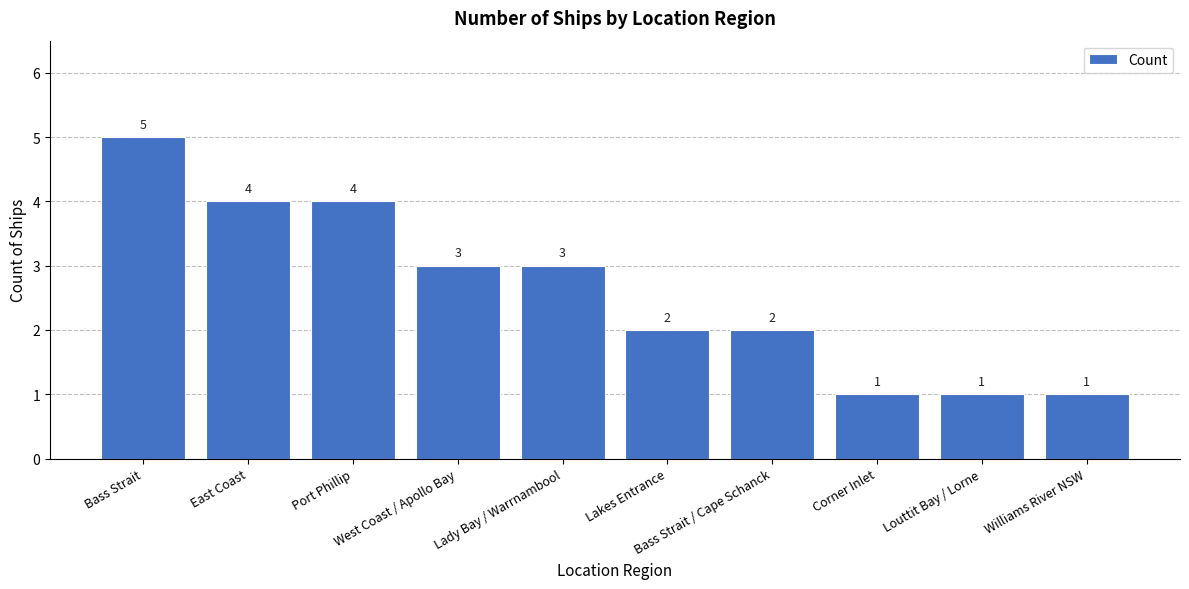

Does the chart contain any negative values?

No